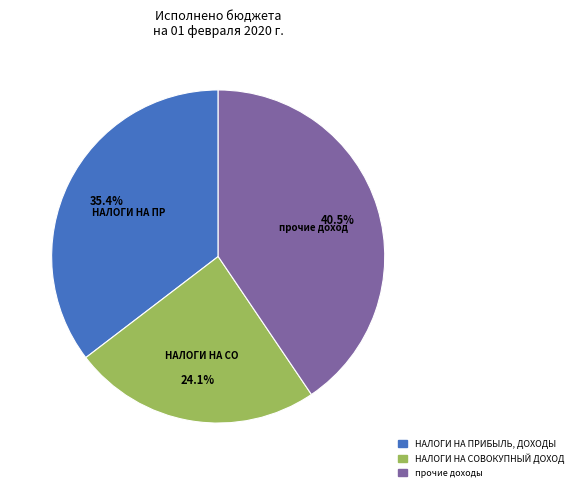

How much of the chart is everything except прочие доходы?

59.5%